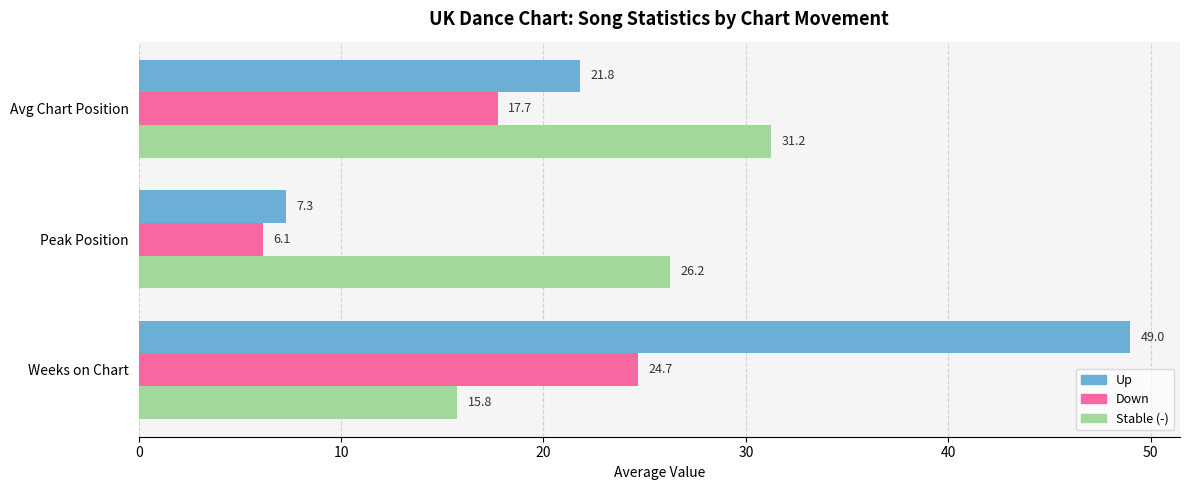

What are all the series names shown in the legend?

Up, Down, Stable (-)